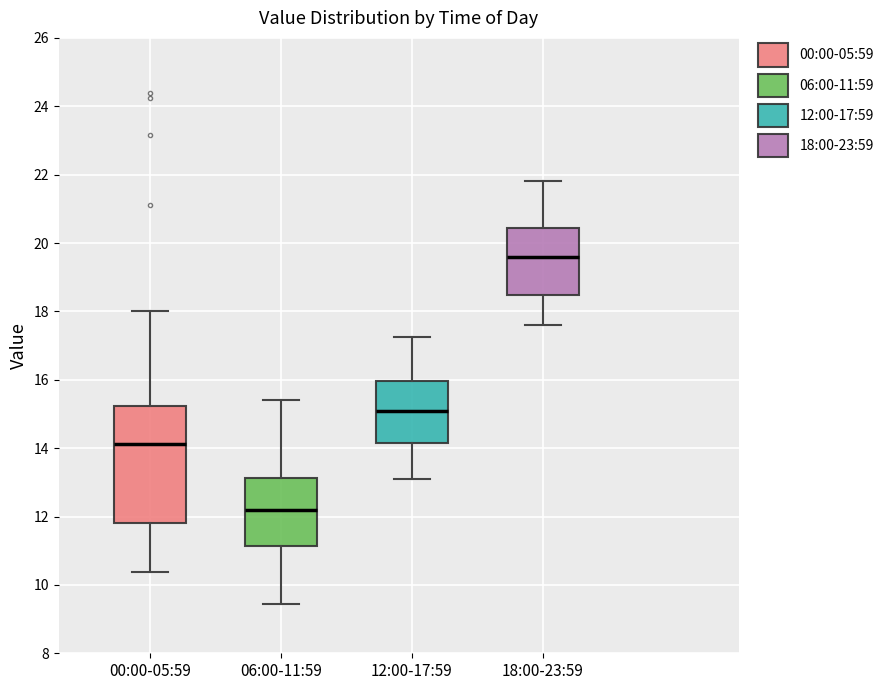

Which box's median line is the highest?

18:00-23:59